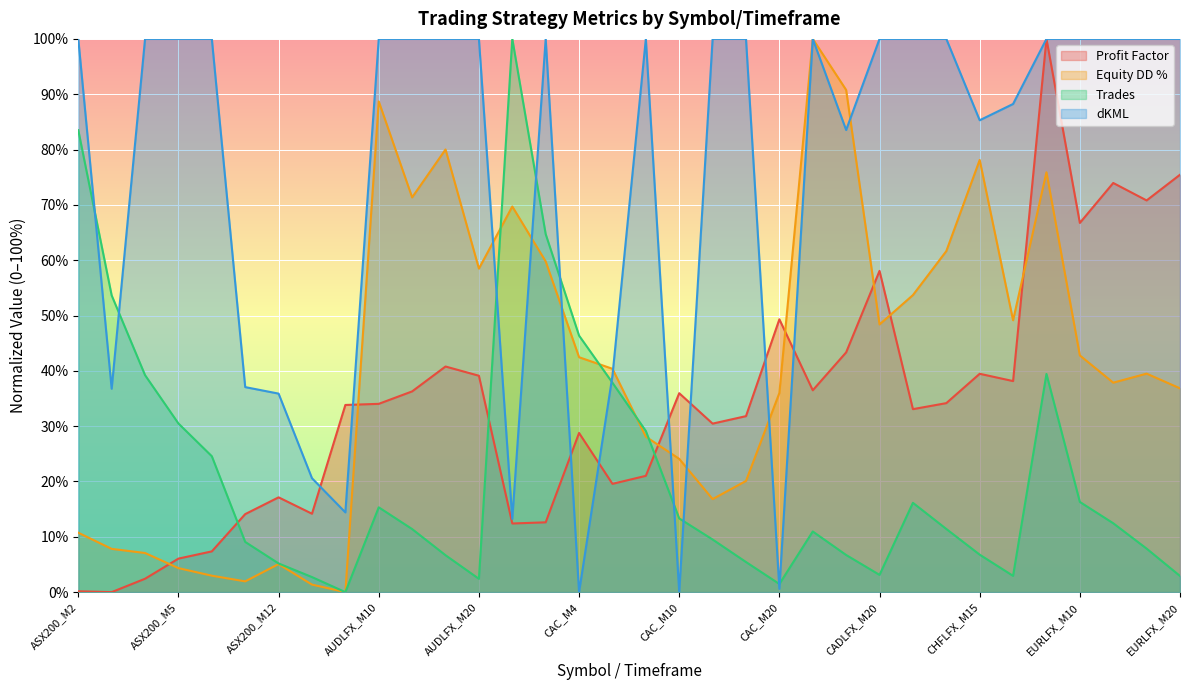

Which category has the highest value in the dKML series?

ASX200_M2